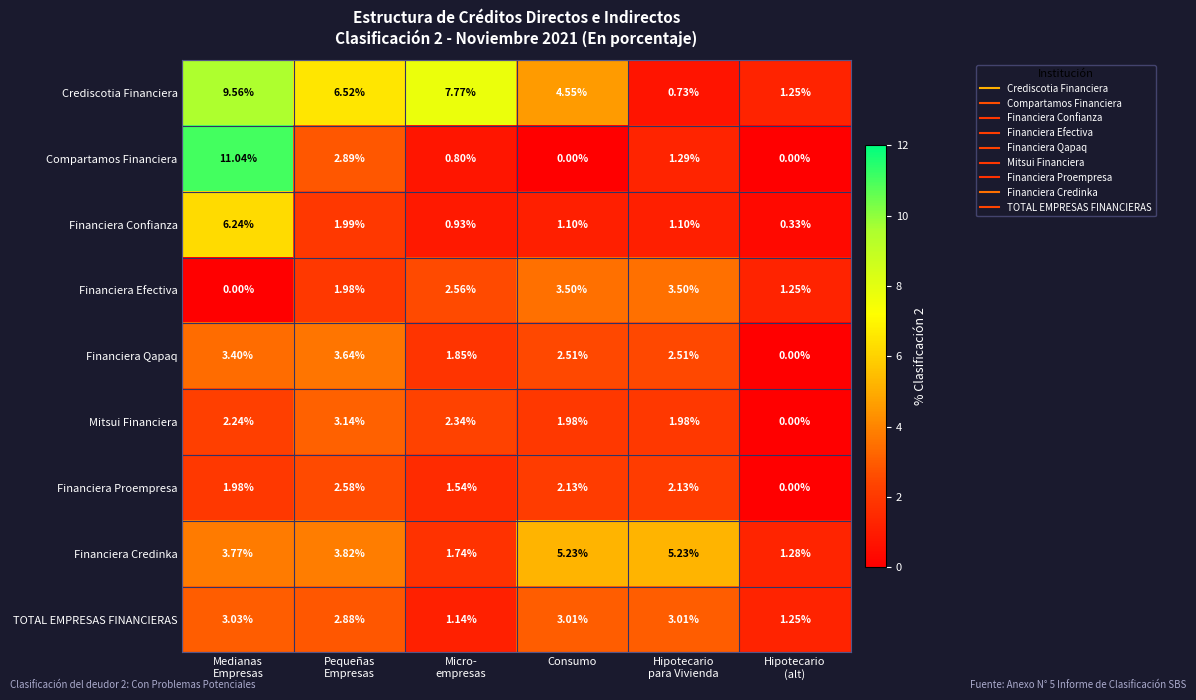

Which series has the largest total across all categories?

Crediscotia Financiera